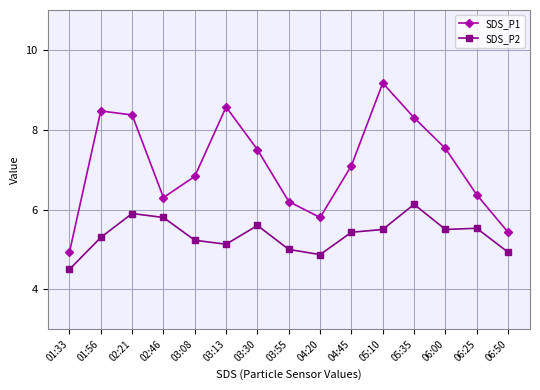

List the series in order of their overall mean, lowest first.

SDS_P2, SDS_P1